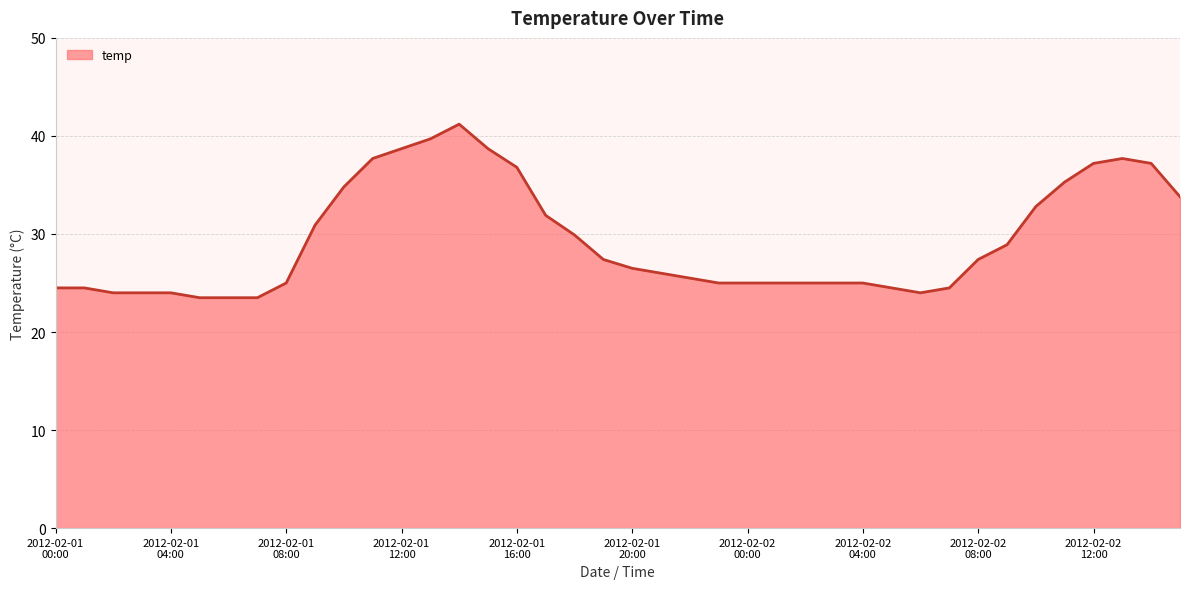

What is the maximum value shown in the chart?

41.2